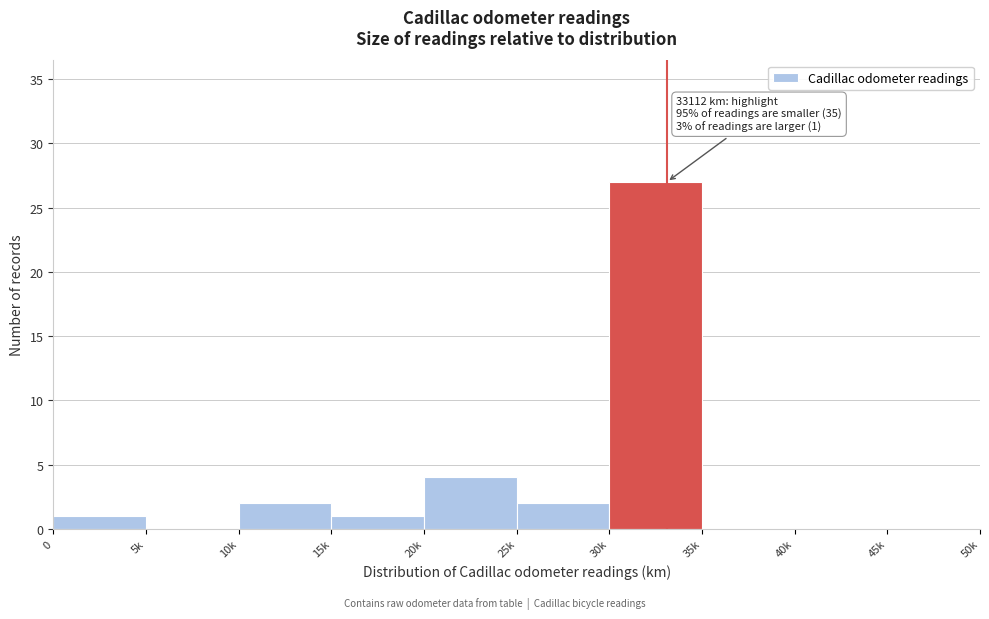

Reading left to right, extract all data points from this chart.

0=1	5k=0	10k=2	15k=1	20k=4	25k=2	30k=27	35k=0	40k=0	45k=0